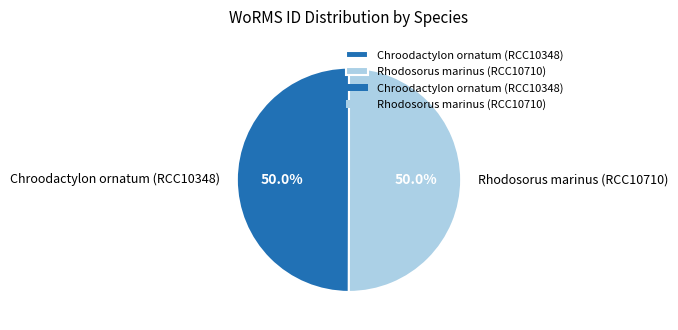

To the nearest percent, what percentage of the pie is Rhodosorus marinus (RCC10710)?

50%